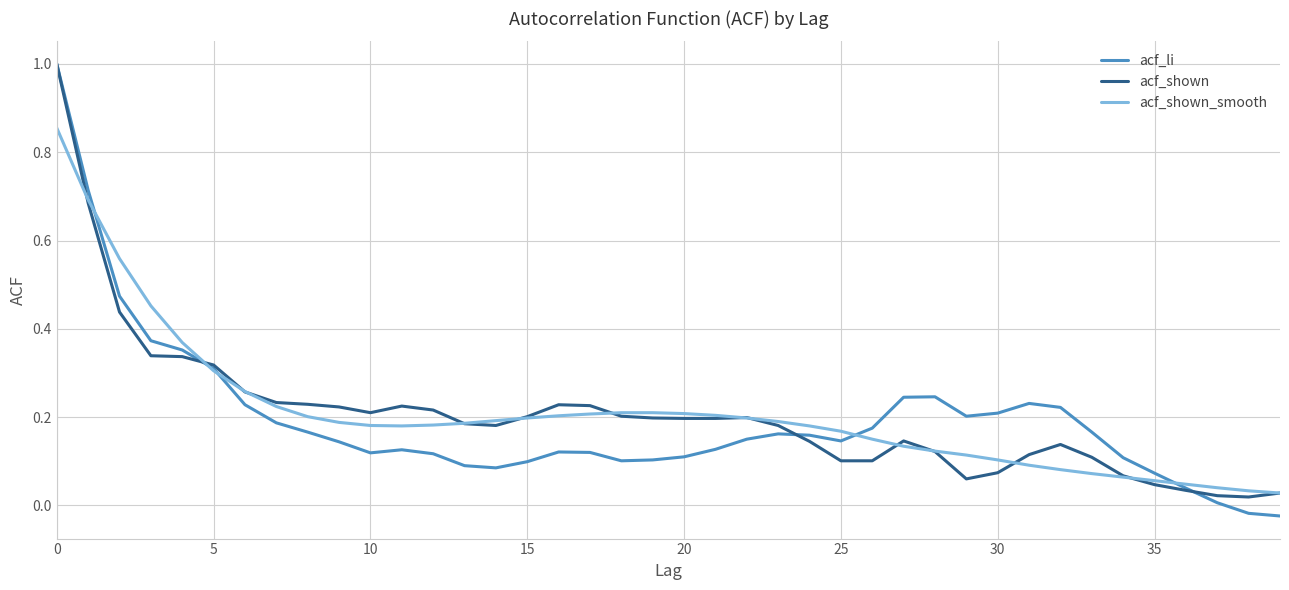

Which series has the widest spread of values?

acf_li